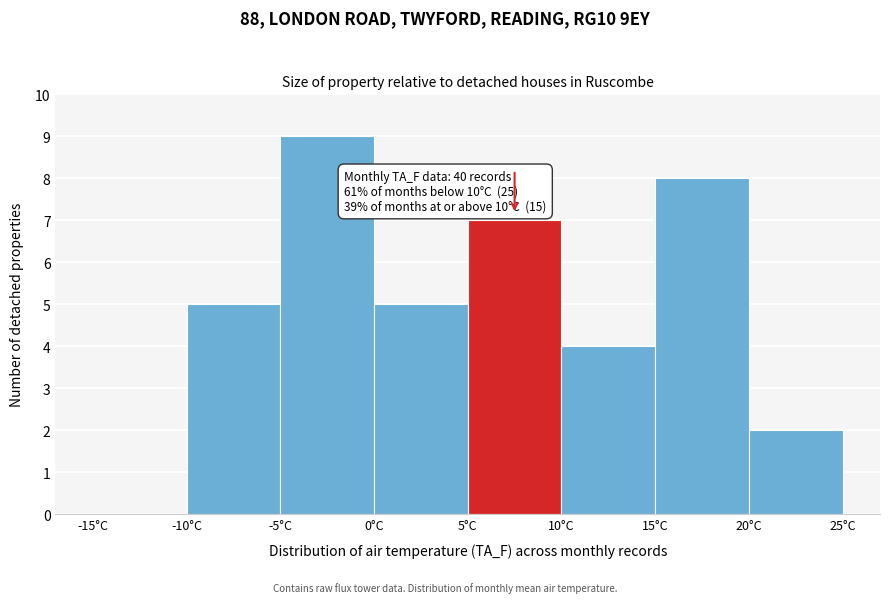

Over which range of the x-axis is the bar tallest?

-5 to 0